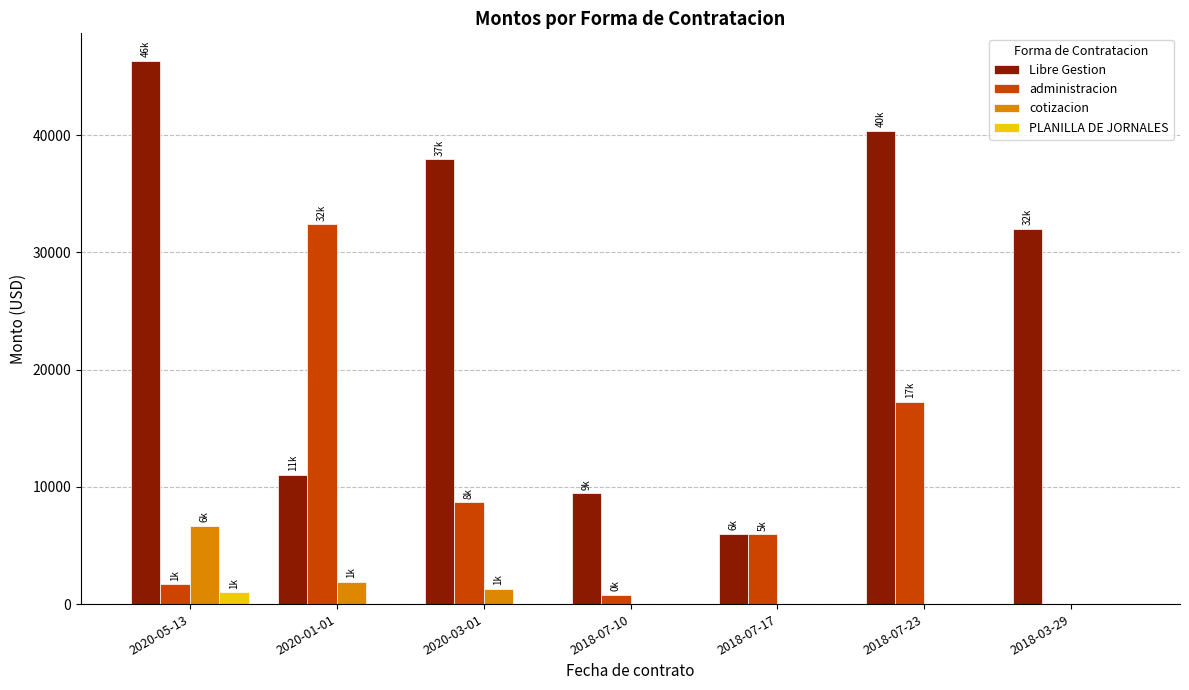

How many categories are shown in the chart?

7